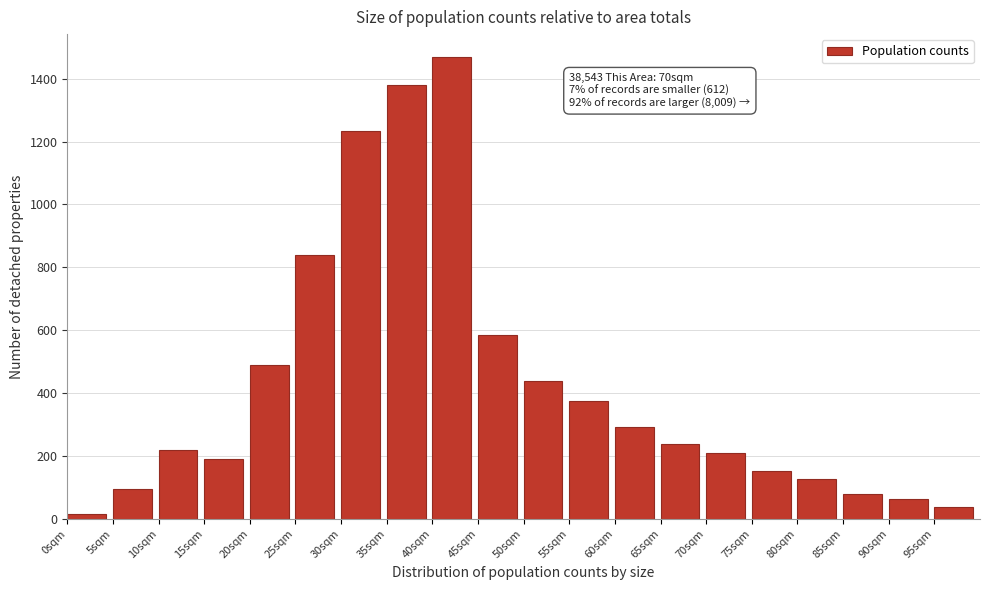

Reading left to right, what are all the values shown in this chart?

16	95	220	192	491	840	1234	1381	1468	586	439	375	293	239	210	153	128	80	65	38